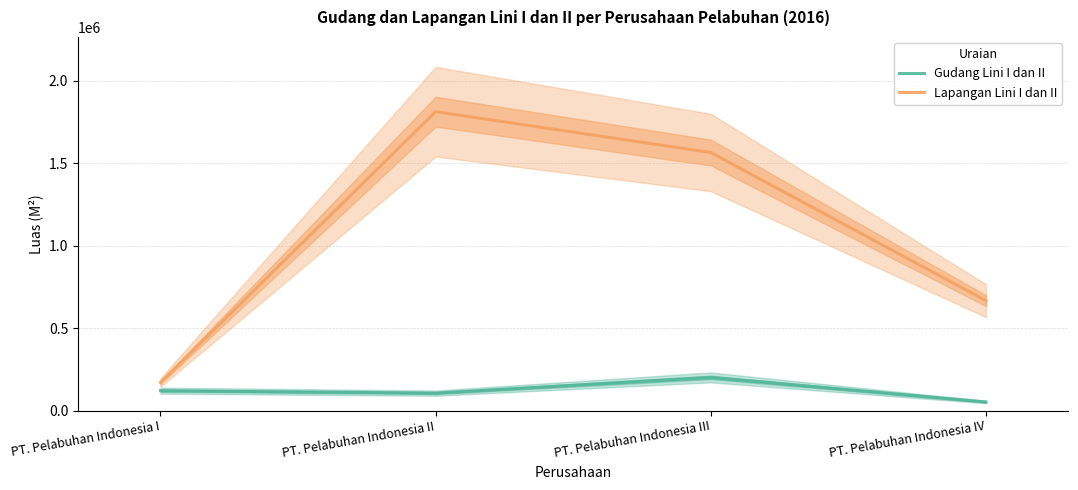

At which label is Lapangan Lini I dan II closest to 991362?

PT. Pelabuhan Indonesia IV